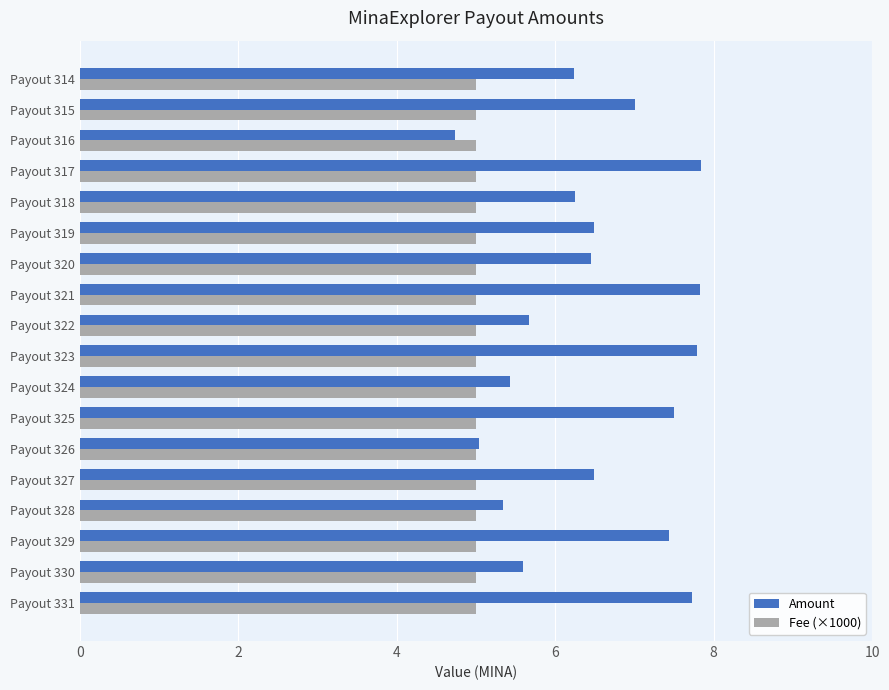

True or false: Fee (×1000) has a value of 2.1 at Payout 320.

False